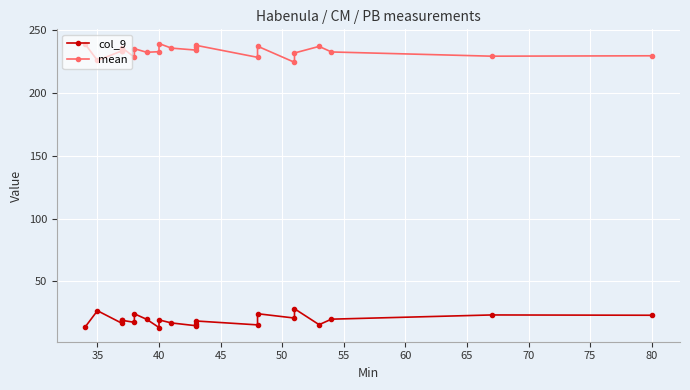

The col_9 series shows 8.3 at 40. True or false?

False